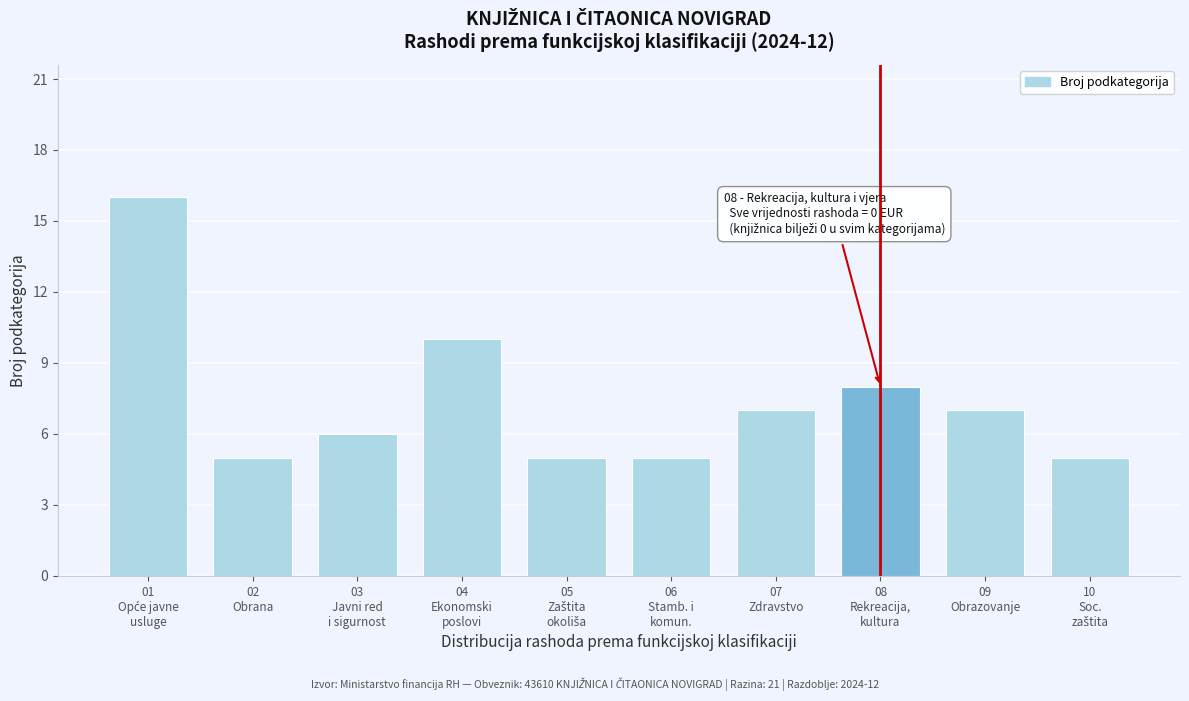

Reading right to left, what are all the values shown in this chart?

5	7	8	7	5	5	10	6	5	16